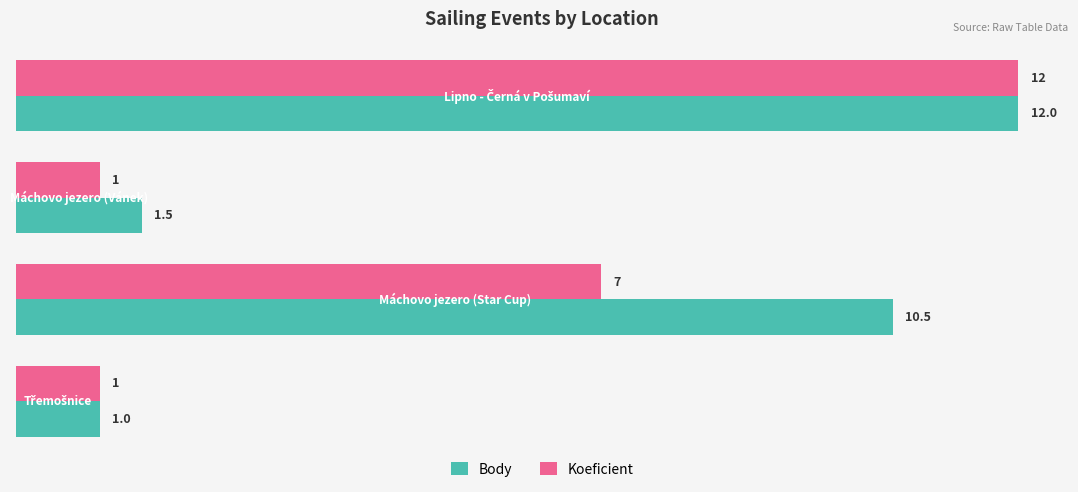

Which series has the largest total across all categories?

Body